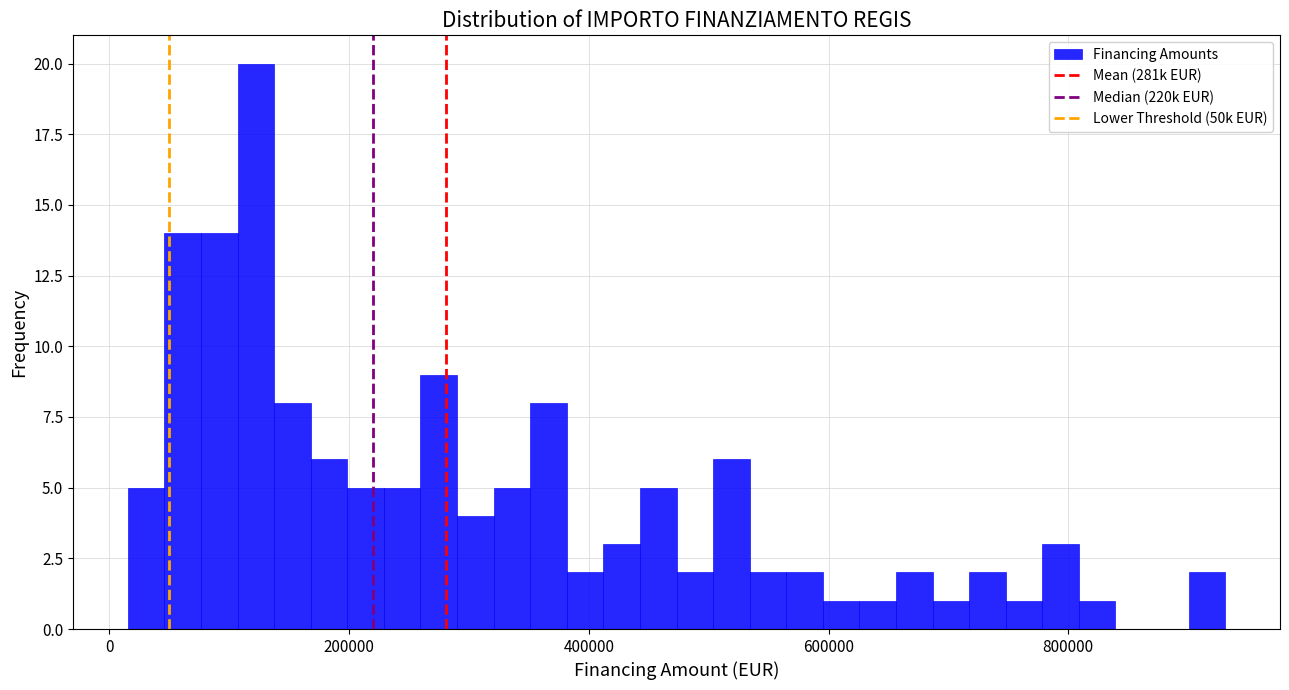

Read against the x-axis, roughly where is the centre of the tallest bar?

120000